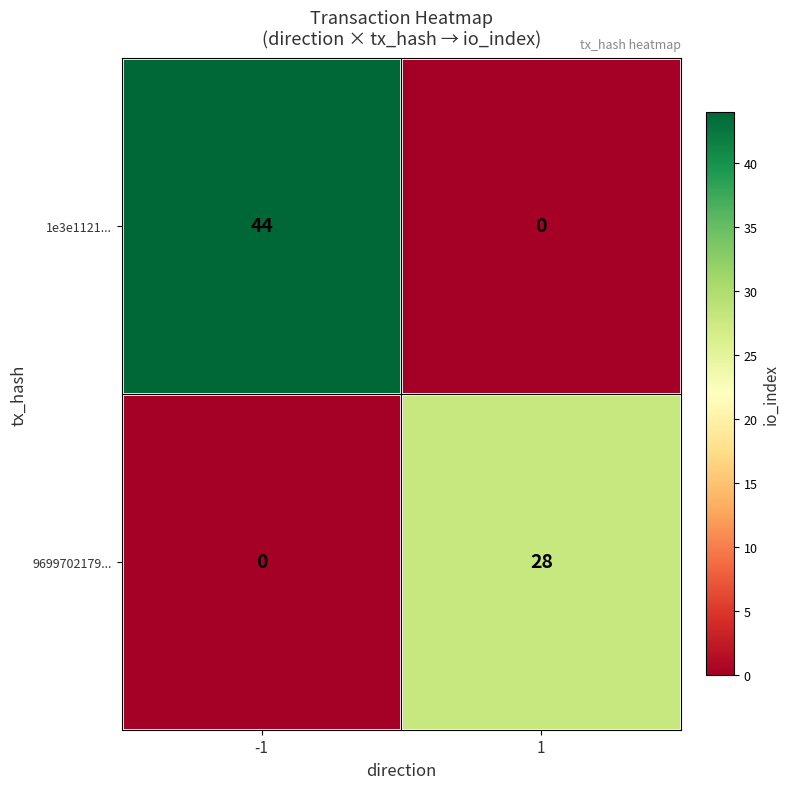

Which series changed the most between -1 and 1?

1e3e1121...